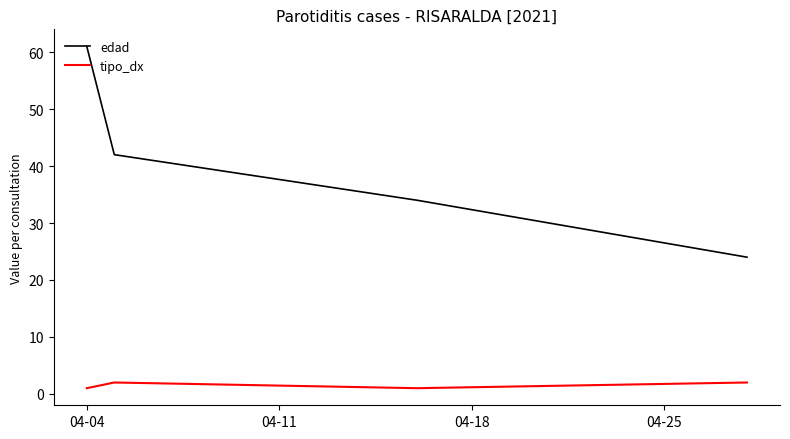

List the series in order of their peak value, lowest first.

tipo_dx, edad